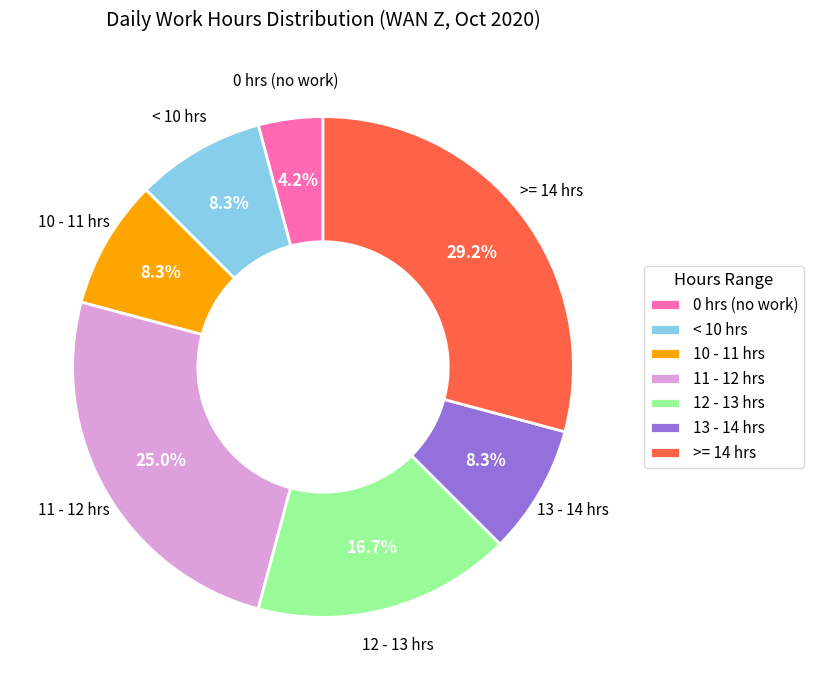

Combined, do 10 - 11 hrs and < 10 hrs account for over 50%?

No